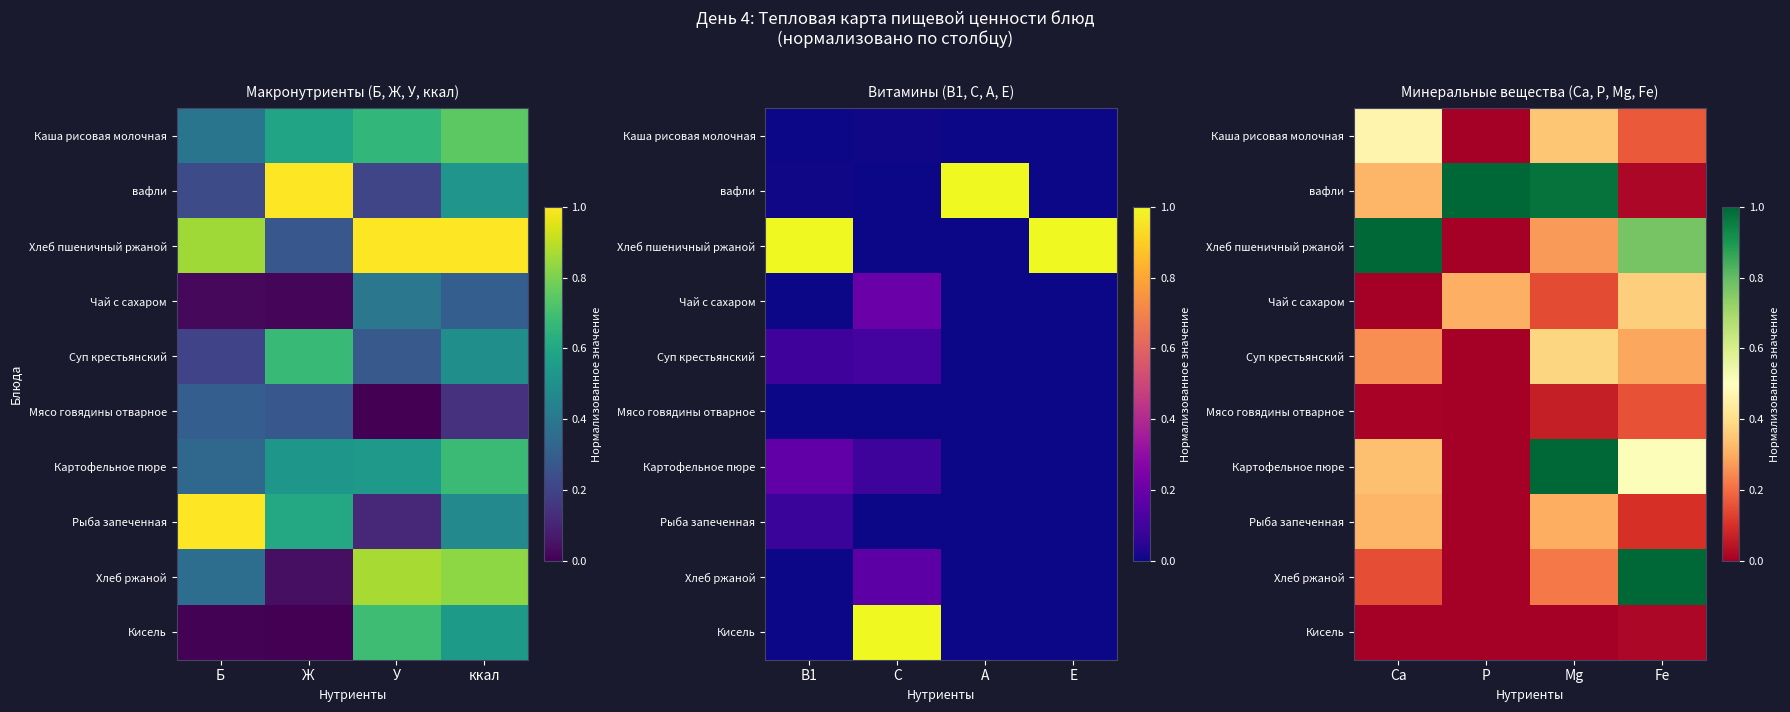

What is the maximum value shown in the chart?

1.0